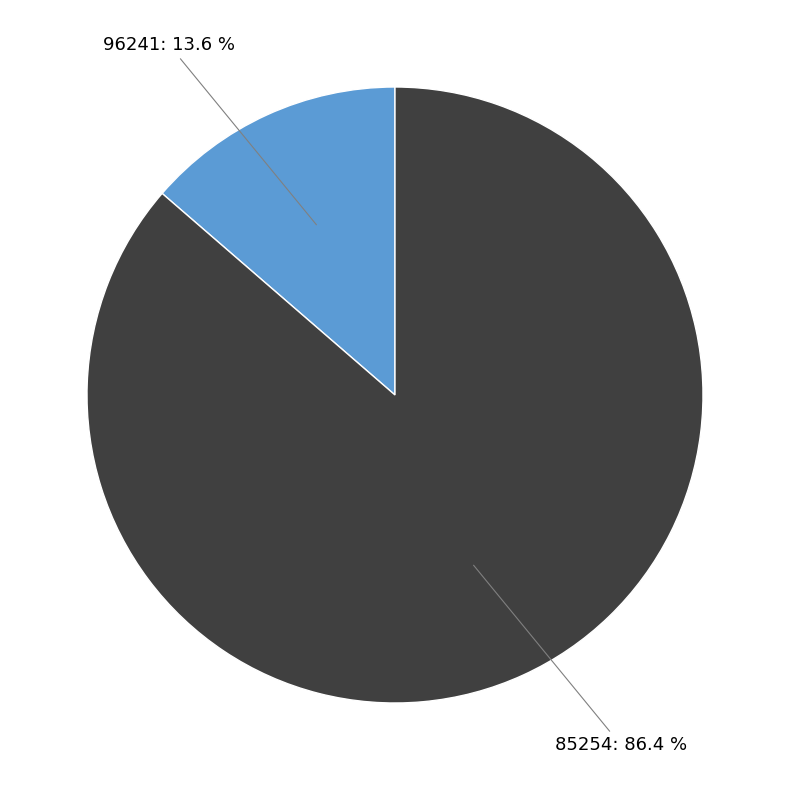

Is there a majority slice in this chart?

Yes